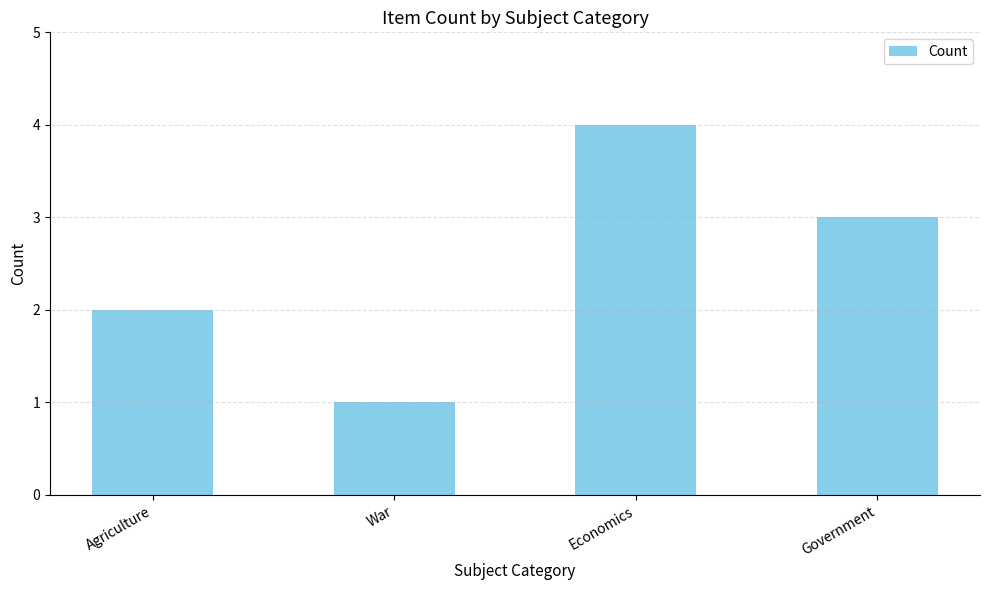

Which has a higher value, Agriculture or Economics?

Economics